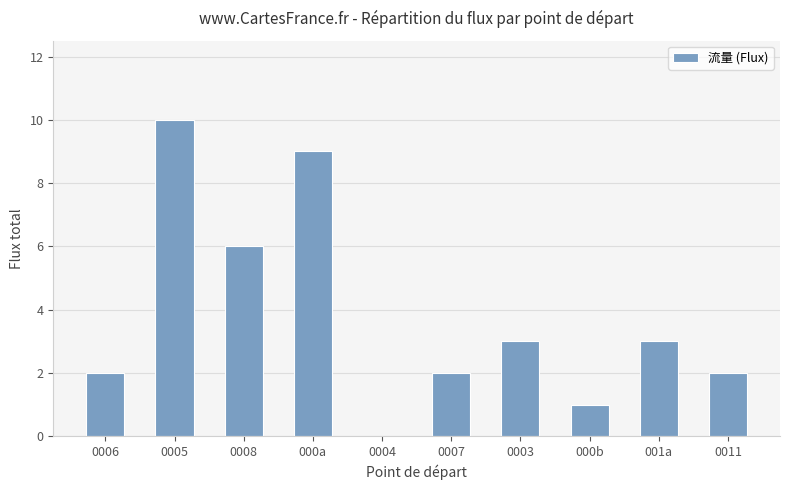

Are the bars horizontal?

No